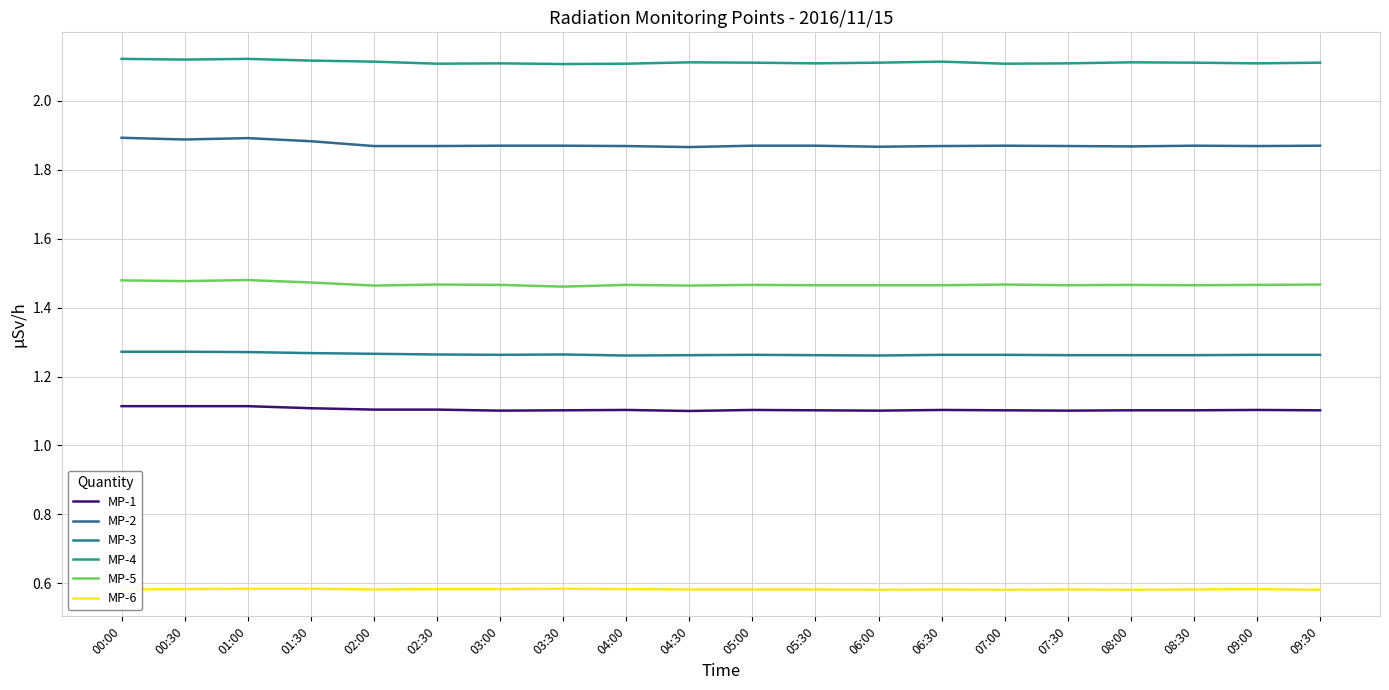

What is the lowest value of the MP-1 series?

1.1